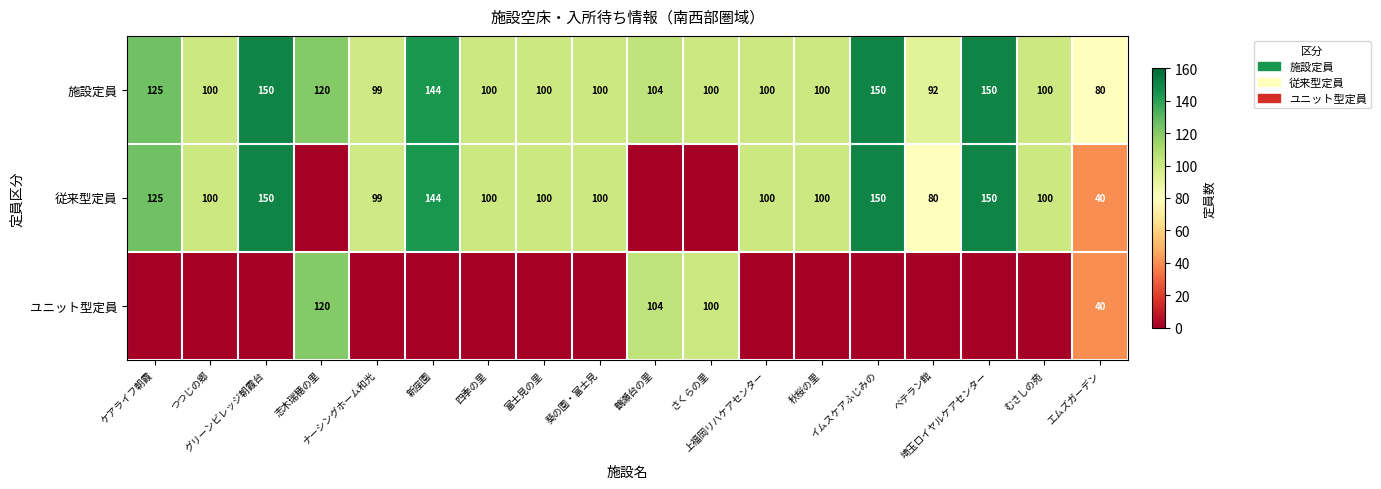

What is the lowest value of the 施設定員 series?

80